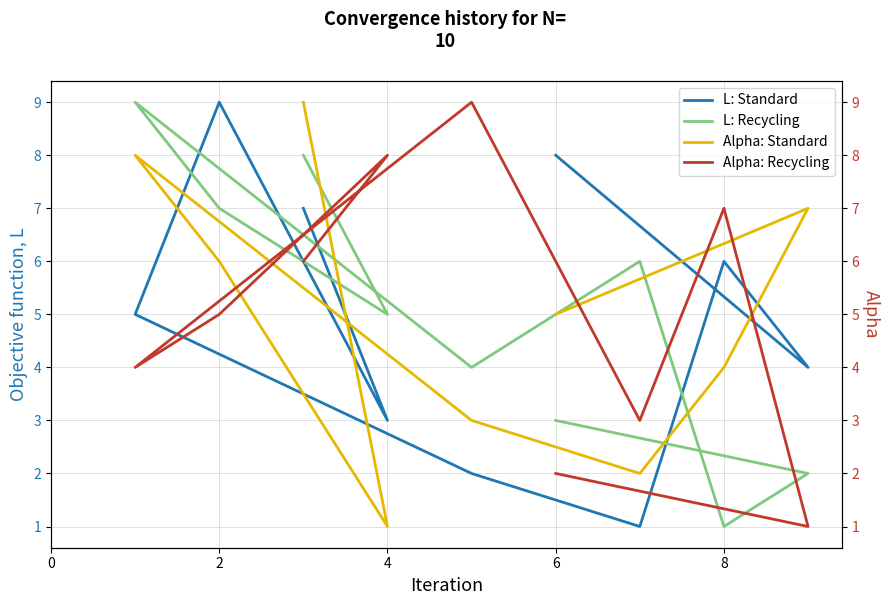

How many series are shown in this chart?

4